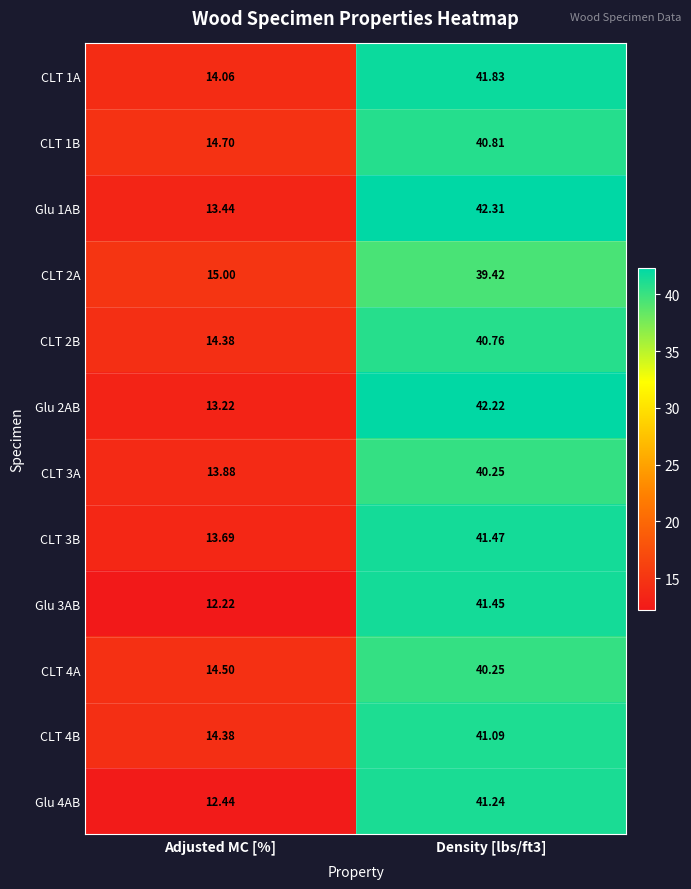

What is the spread (max minus min) of values at Adjusted MC [%]?

2.8